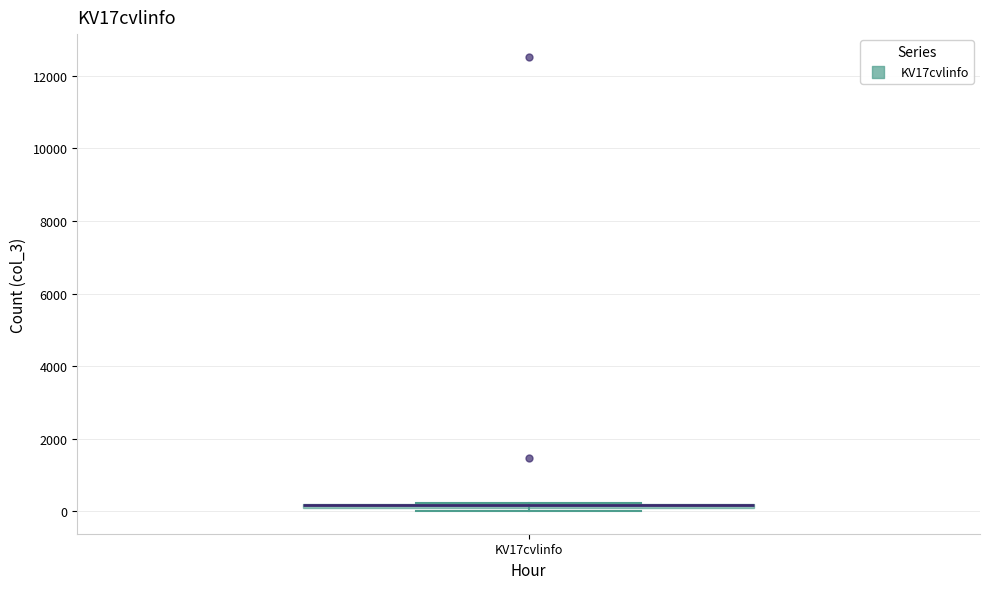

Where is the lower edge of the box for KV17cvlinfo on the y-axis? The values are not printed on the chart, so give them approximately, as read against the axis.

0